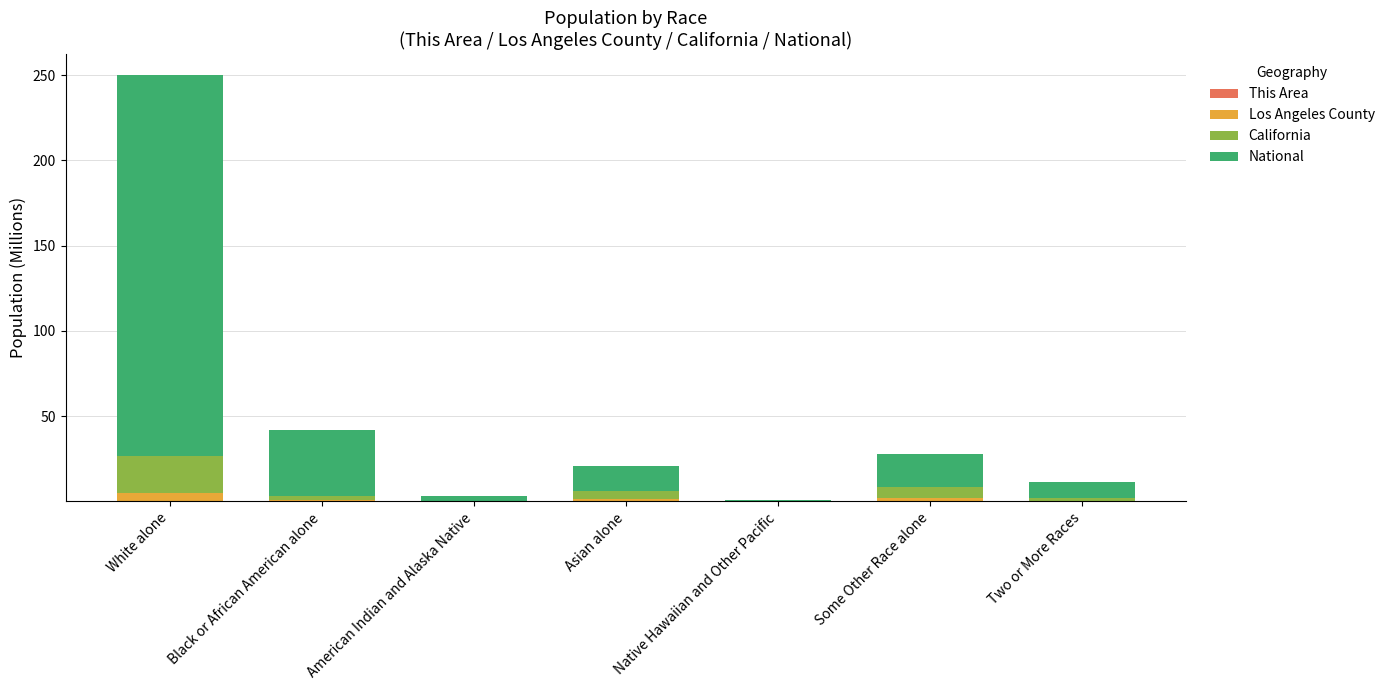

At which category is the sum across all series the highest?

White alone